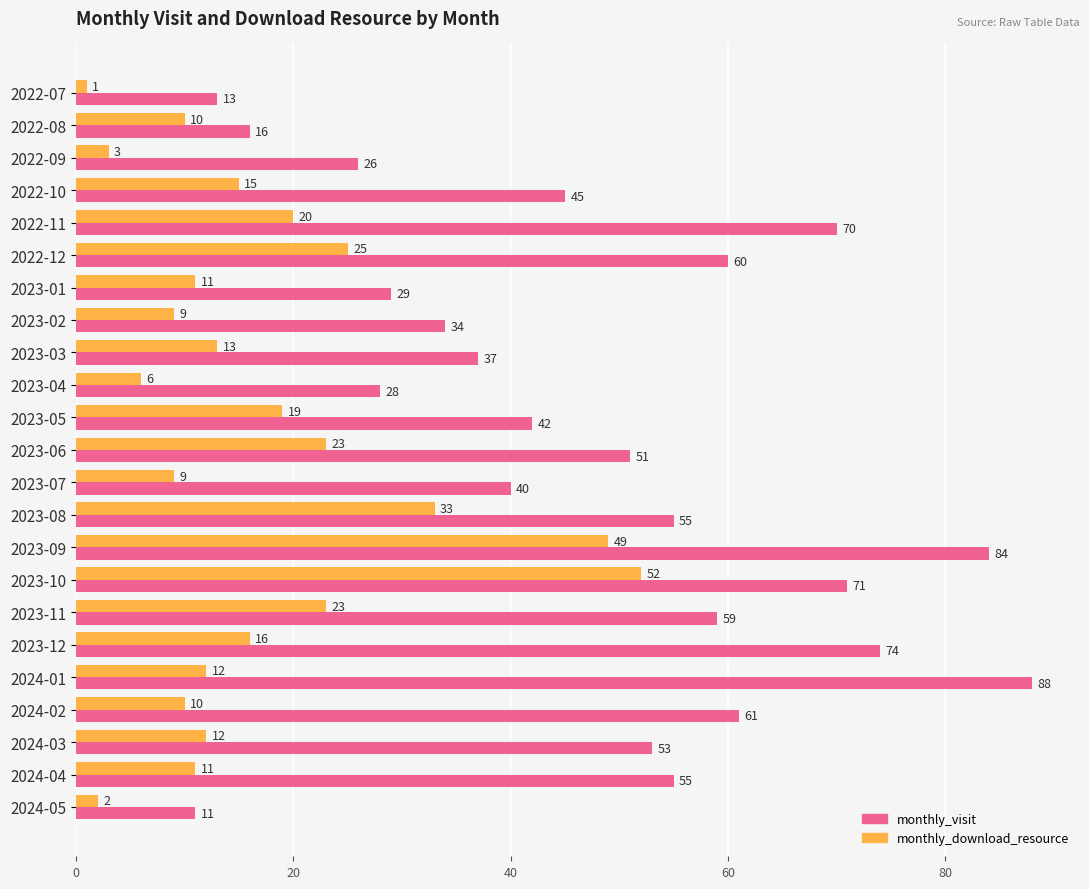

What are all the series names shown in the legend?

monthly_visit, monthly_download_resource